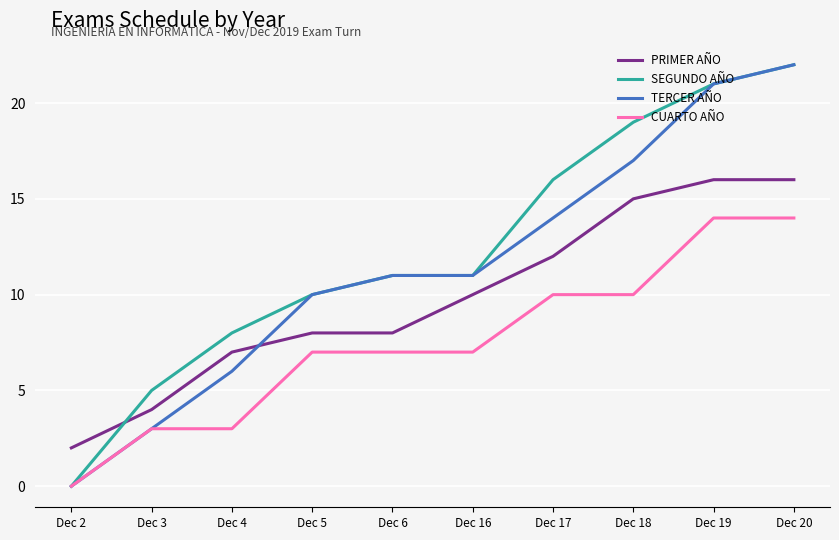

What is the approximate value of TERCER AÑO at Dec 4?

6